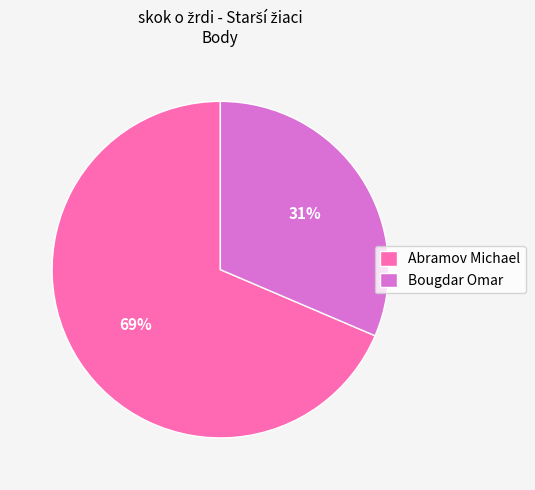

To the nearest percent, what is the average slice percentage?

50%